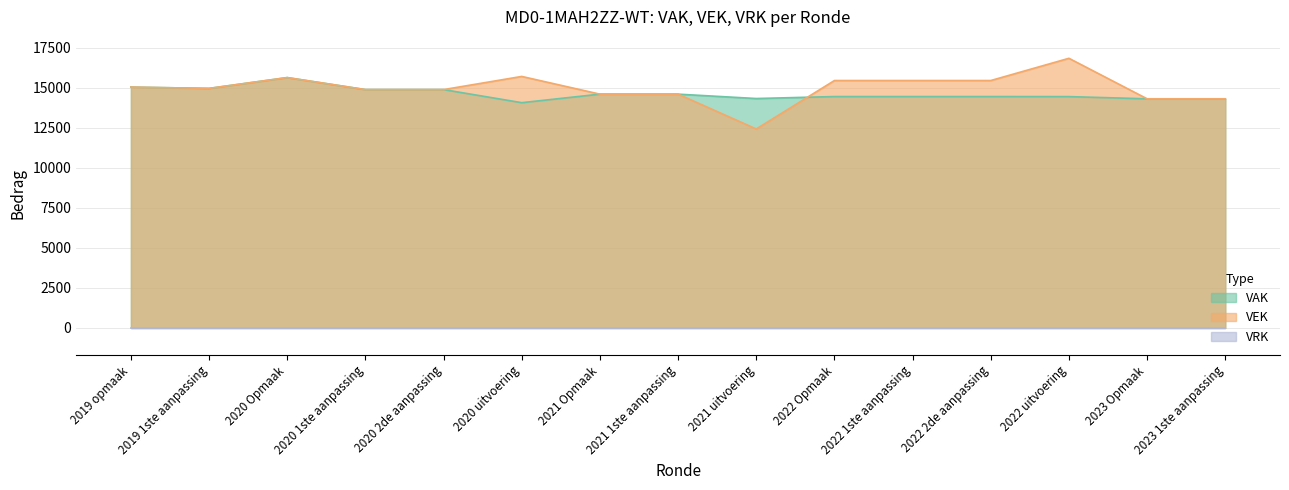

What is the lowest value of the VAK series?

14061